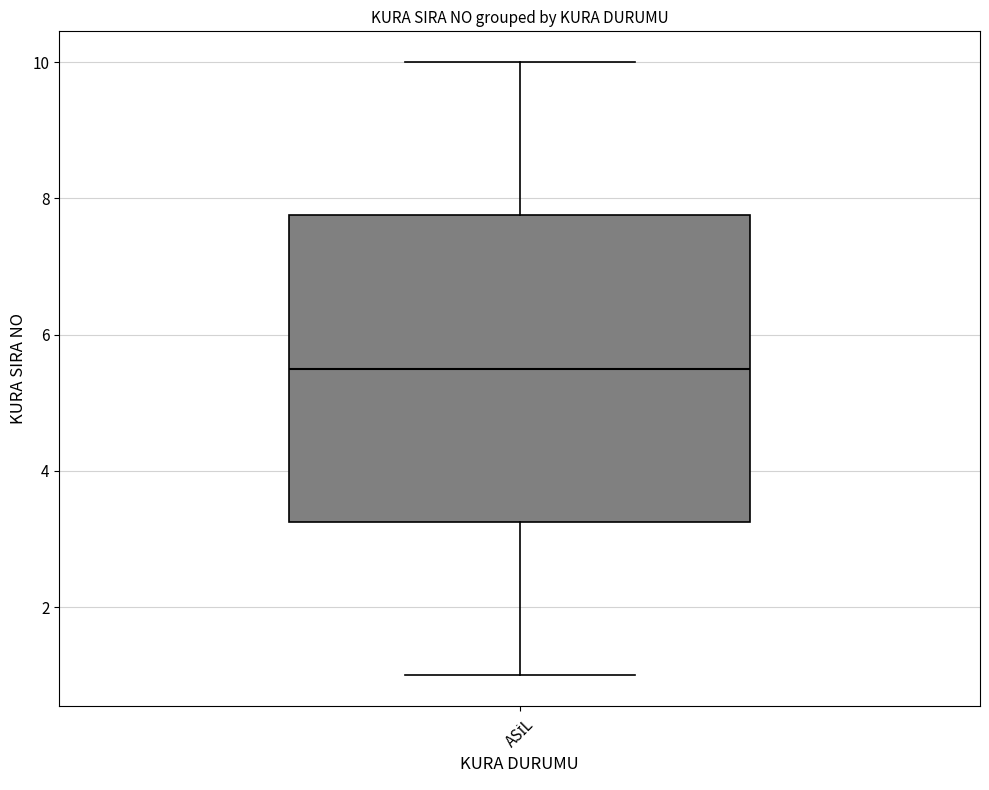

Transcribe this box plot: give where the median line is, the range the box spans, and where the two whiskers end, as read against the y-axis. The values are not printed on the chart, so give them approximately, as read against the axis.

median 5.6, box 3.2 to 7.8, whiskers 1.0 to 10.0